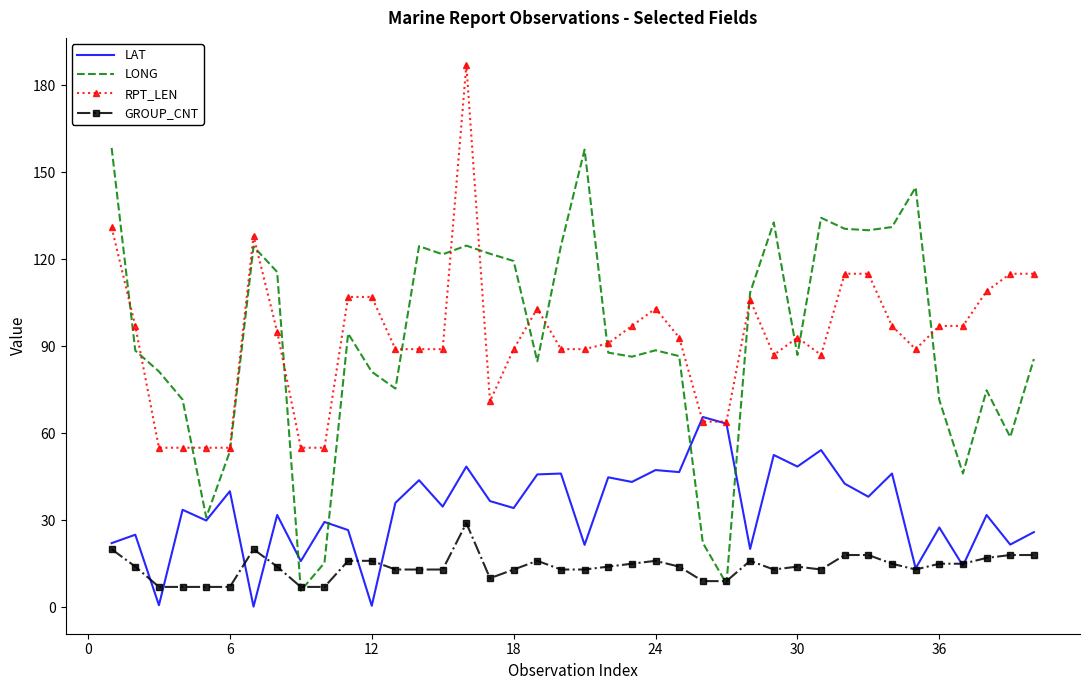

True or false: RPT_LEN and GROUP_CNT cross at least once.

False